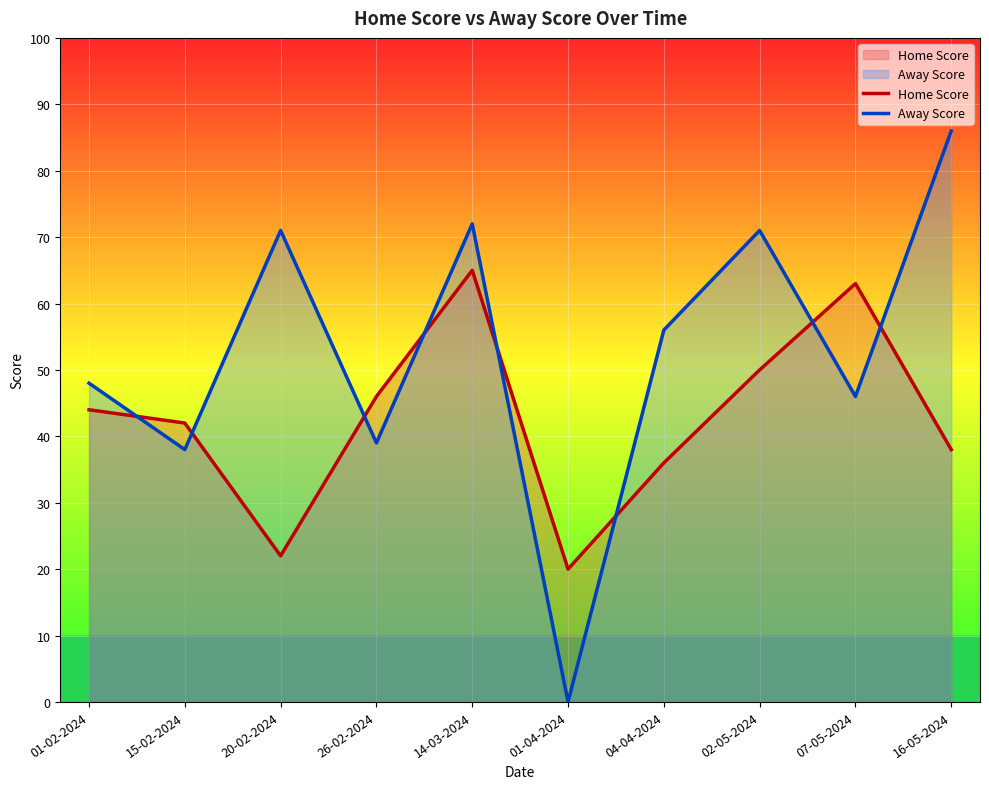

At which category is the sum across all series the highest?

14-03-2024